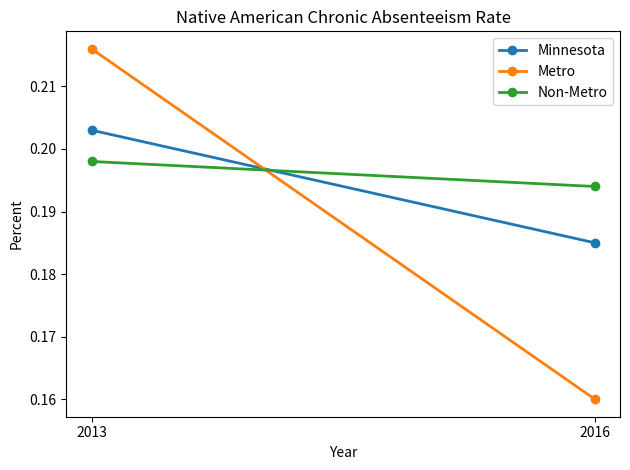

At which label does Metro reach its peak?

2013